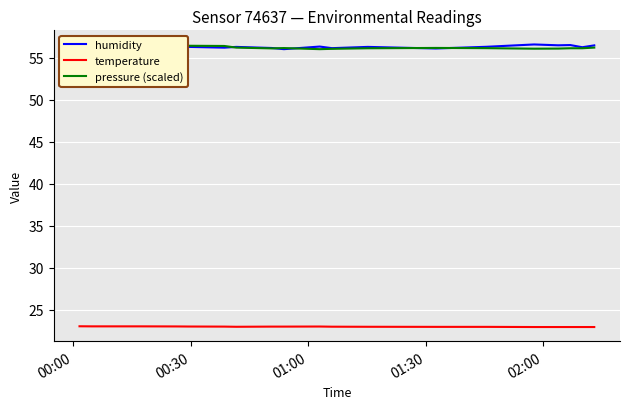

Which series has the largest total across all categories?

humidity